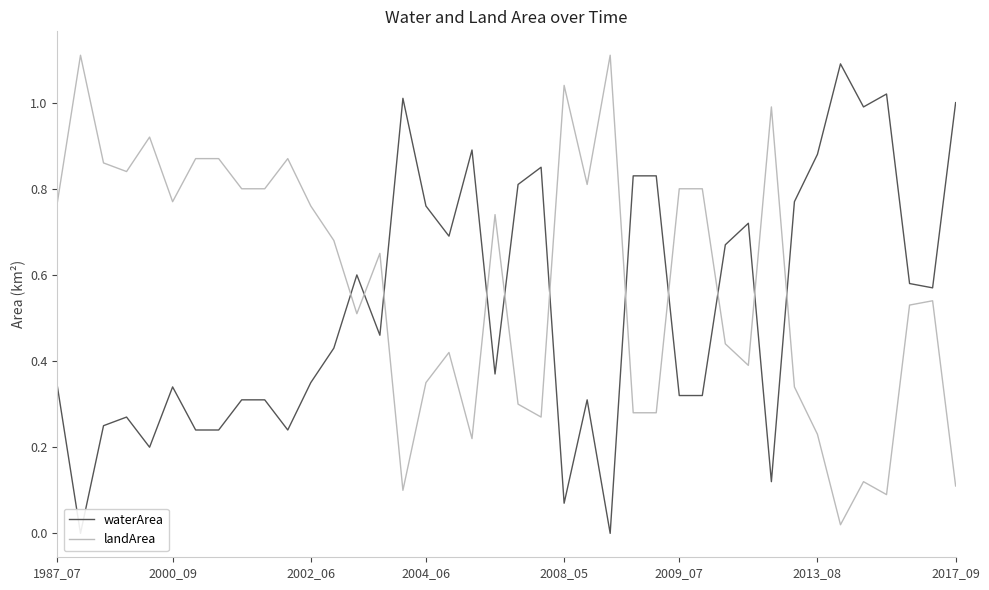

What is the maximum value for landArea?

1.1